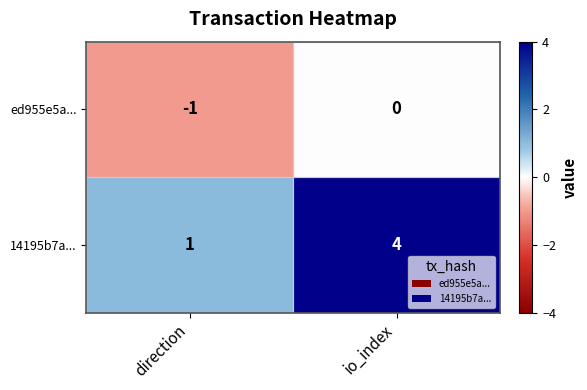

Which series has the largest total across all categories?

14195b7a...